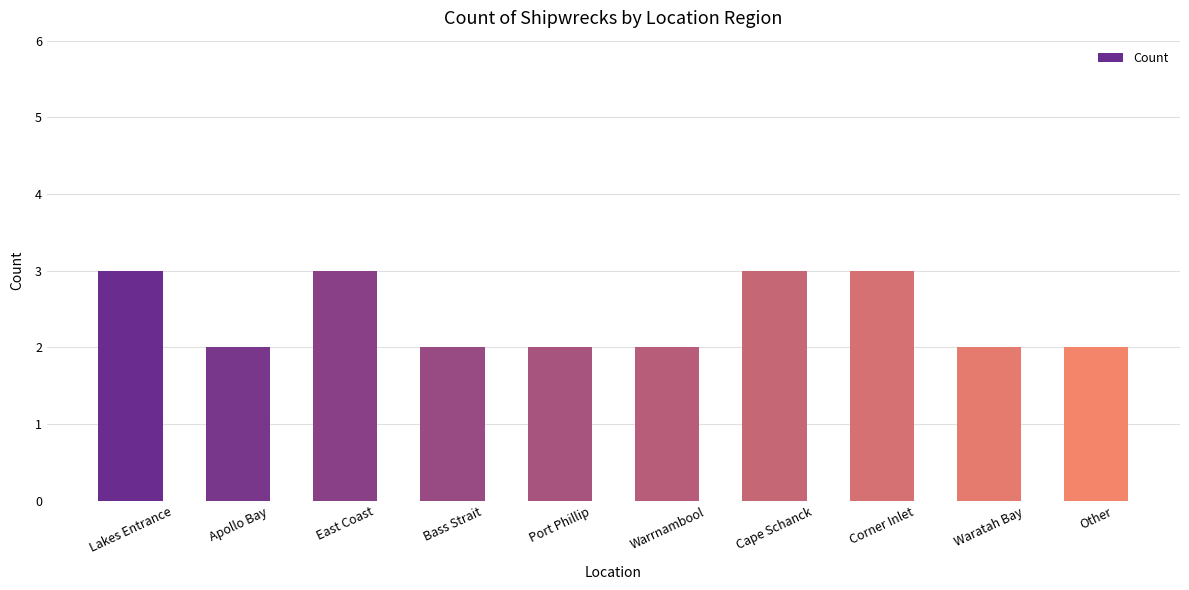

What is the minimum value shown in the chart?

2